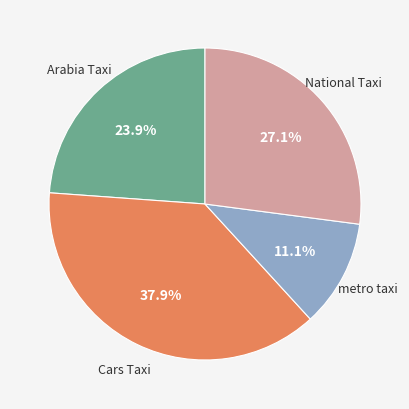

To the nearest percent, what is the average slice percentage?

25%